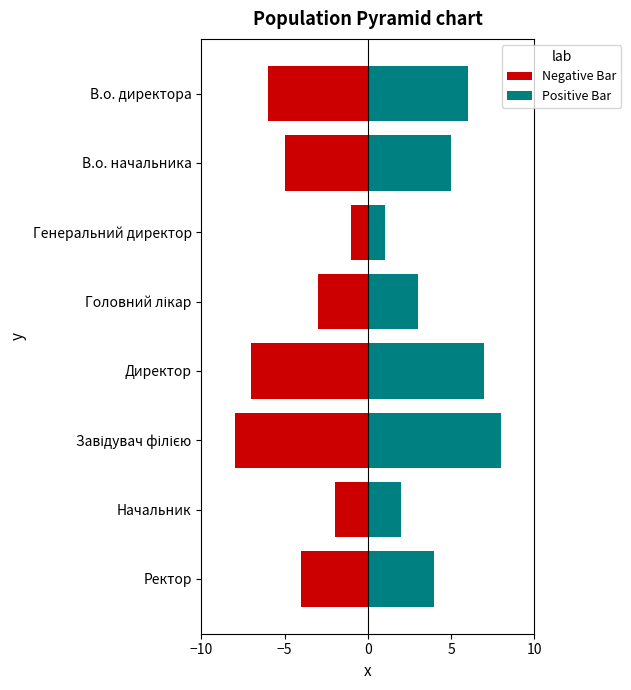

Count the Positive Bar values in the range 3 to 7.

5